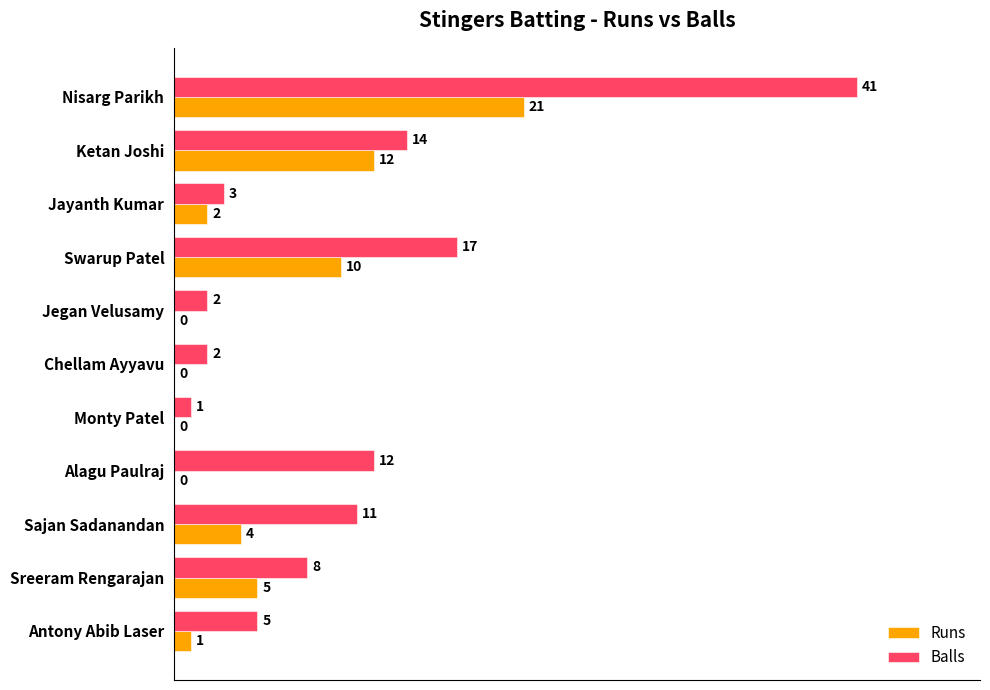

Between Sajan Sadanandan and Antony Abib Laser, which series saw the biggest shift?

Balls